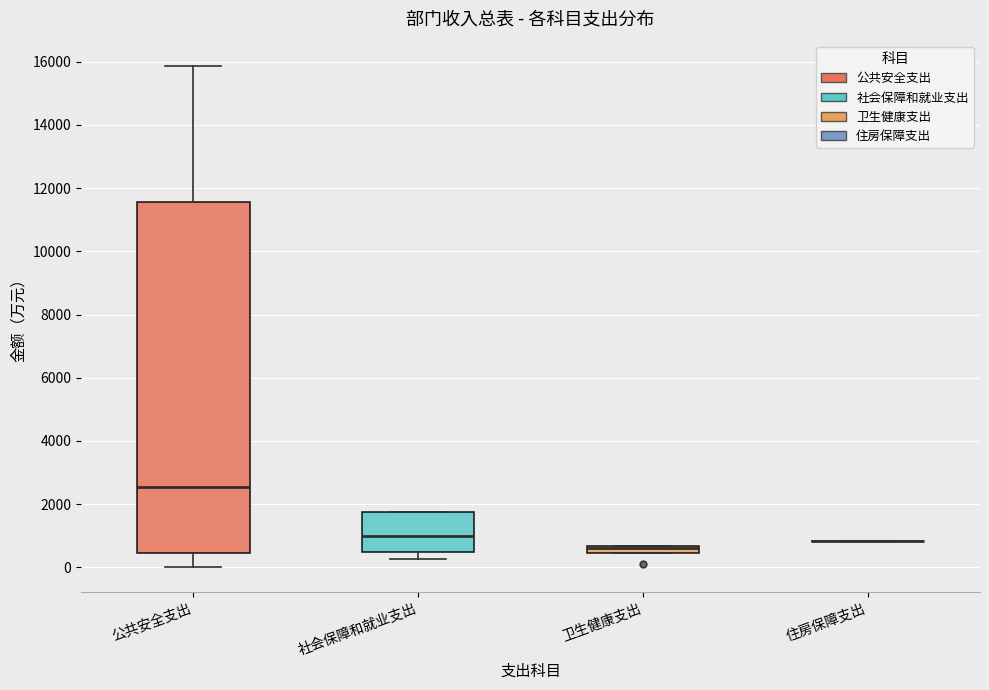

Comparing the boxes themselves (not the whiskers), which one is the tallest?

公共安全支出